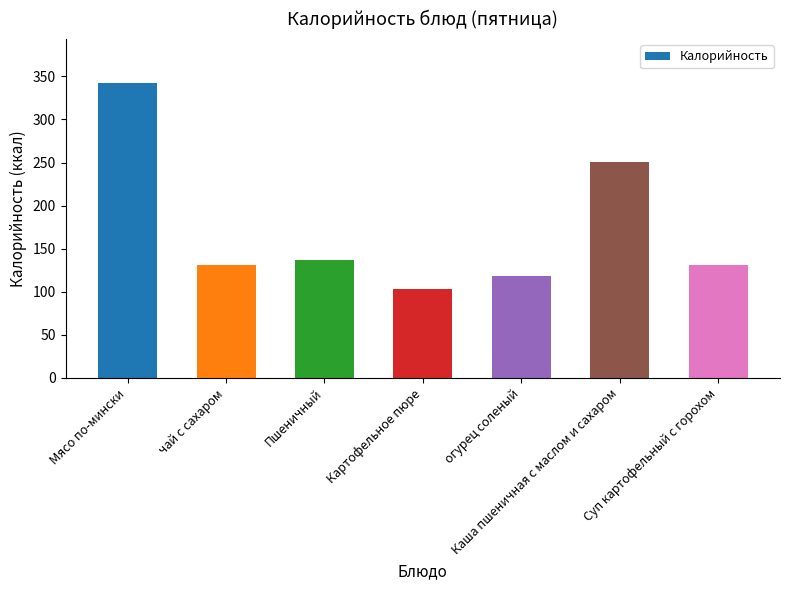

What is the label of the 2nd bar from the right?

Каша пшеничная с маслом и сахаром